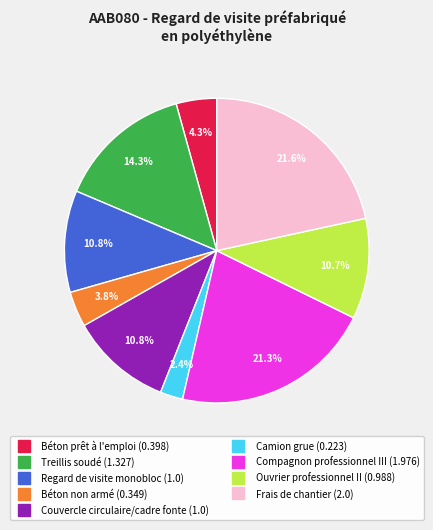

To the nearest percent, what percentage of the pie is Béton prêt à l'emploi?

4%